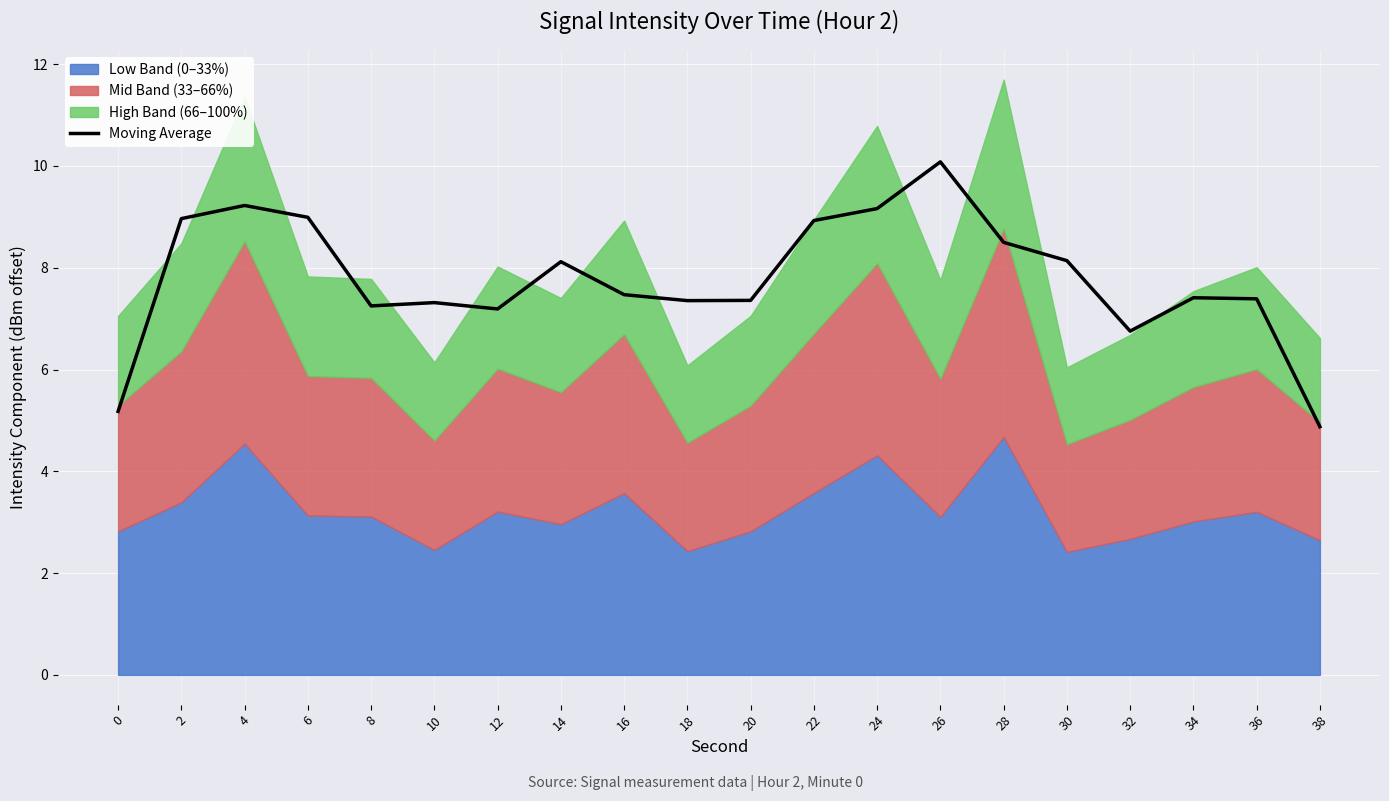

How many data points are above 7?

17